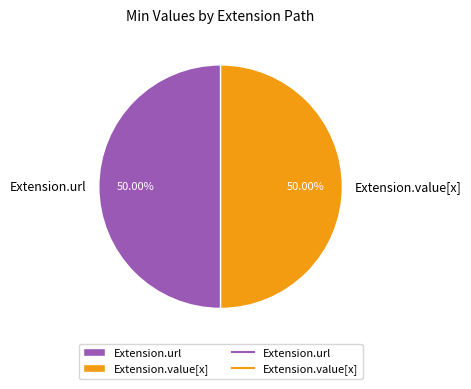

To the nearest percent, what portion does Extension.url represent?

50%